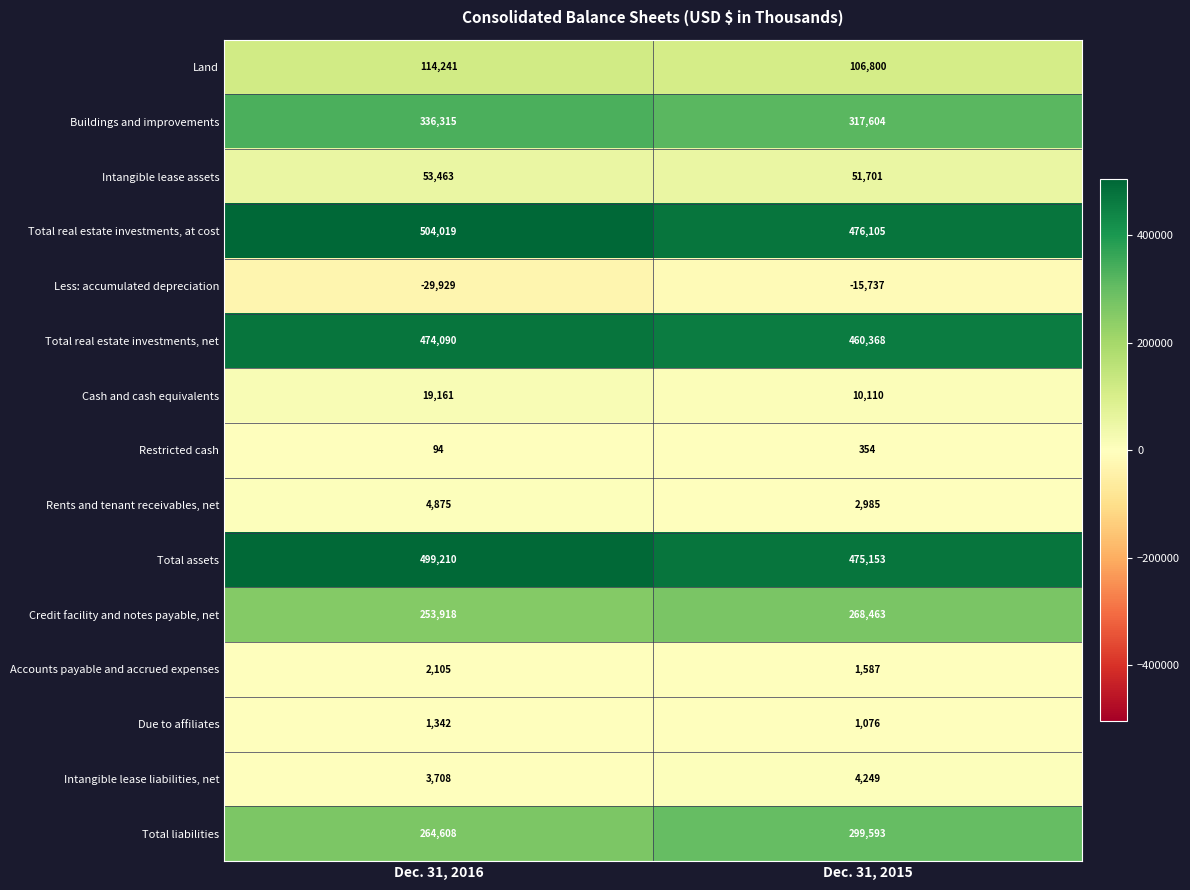

What is the total value across all series at Dec. 31, 2016?

2501220